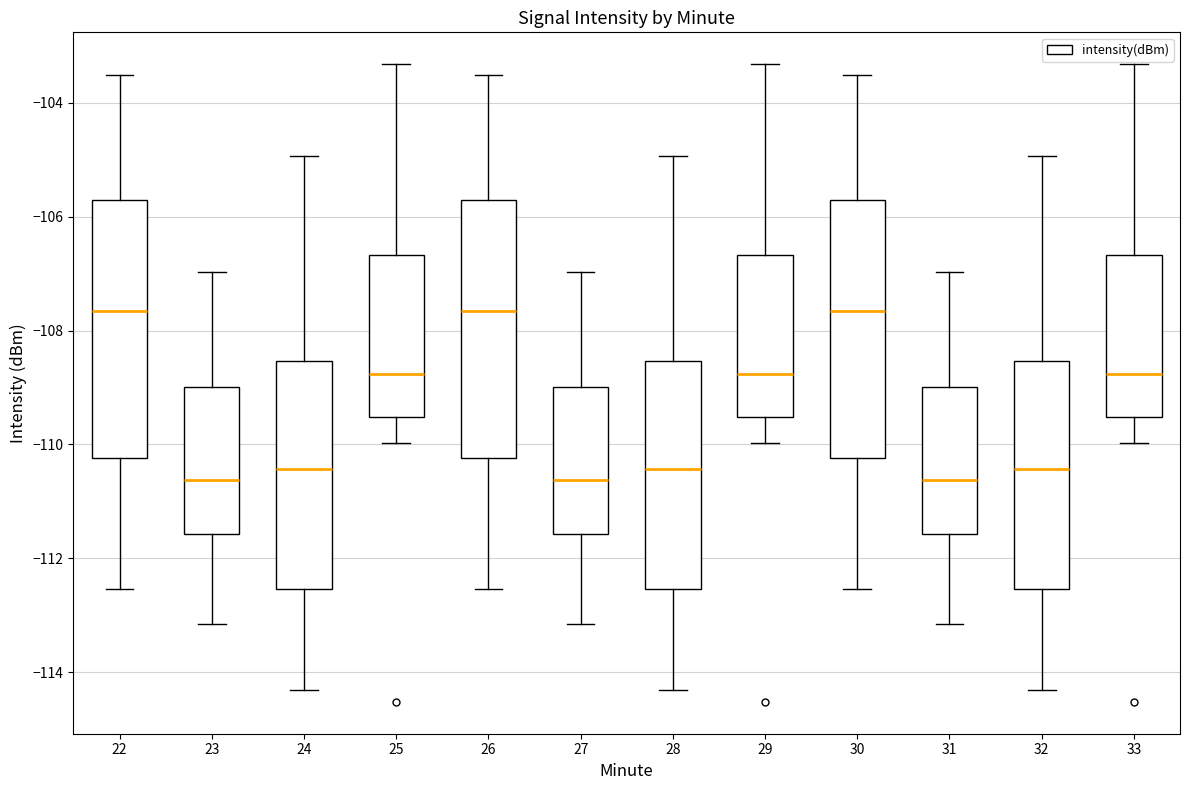

Reading left to right, transcribe this box plot: for each box, give where its median line is, the range the box spans, and where its two whiskers end, as read against the y-axis. The values are not printed on the chart, so give them approximately, as read against the axis.

22: median -107.6, box -110.2 to -105.8, whiskers -112.6 to -103.6
23: median -110.6, box -111.6 to -109.0, whiskers -113.2 to -107.0
24: median -110.4, box -112.6 to -108.6, whiskers -114.4 to -105.0
25: median -108.8, box -109.6 to -106.6, whiskers -110.0 to -103.4
26: median -107.6, box -110.2 to -105.8, whiskers -112.6 to -103.6
27: median -110.6, box -111.6 to -109.0, whiskers -113.2 to -107.0
28: median -110.4, box -112.6 to -108.6, whiskers -114.4 to -105.0
29: median -108.8, box -109.6 to -106.6, whiskers -110.0 to -103.4
30: median -107.6, box -110.2 to -105.8, whiskers -112.6 to -103.6
31: median -110.6, box -111.6 to -109.0, whiskers -113.2 to -107.0
32: median -110.4, box -112.6 to -108.6, whiskers -114.4 to -105.0
33: median -108.8, box -109.6 to -106.6, whiskers -110.0 to -103.4